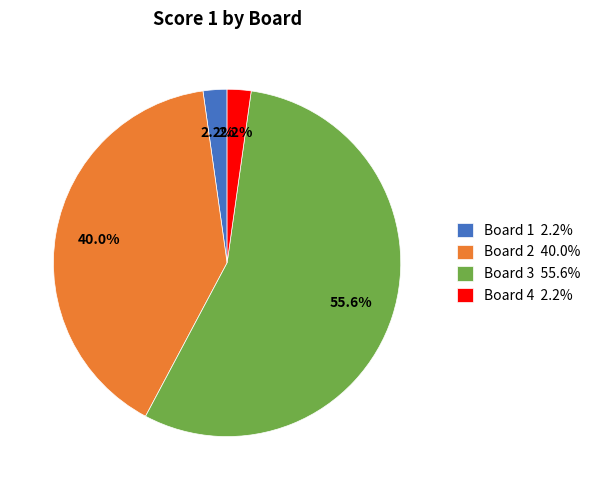

Combined, do Board 1 2.2% and Board 3 55.6% account for over 50%?

Yes